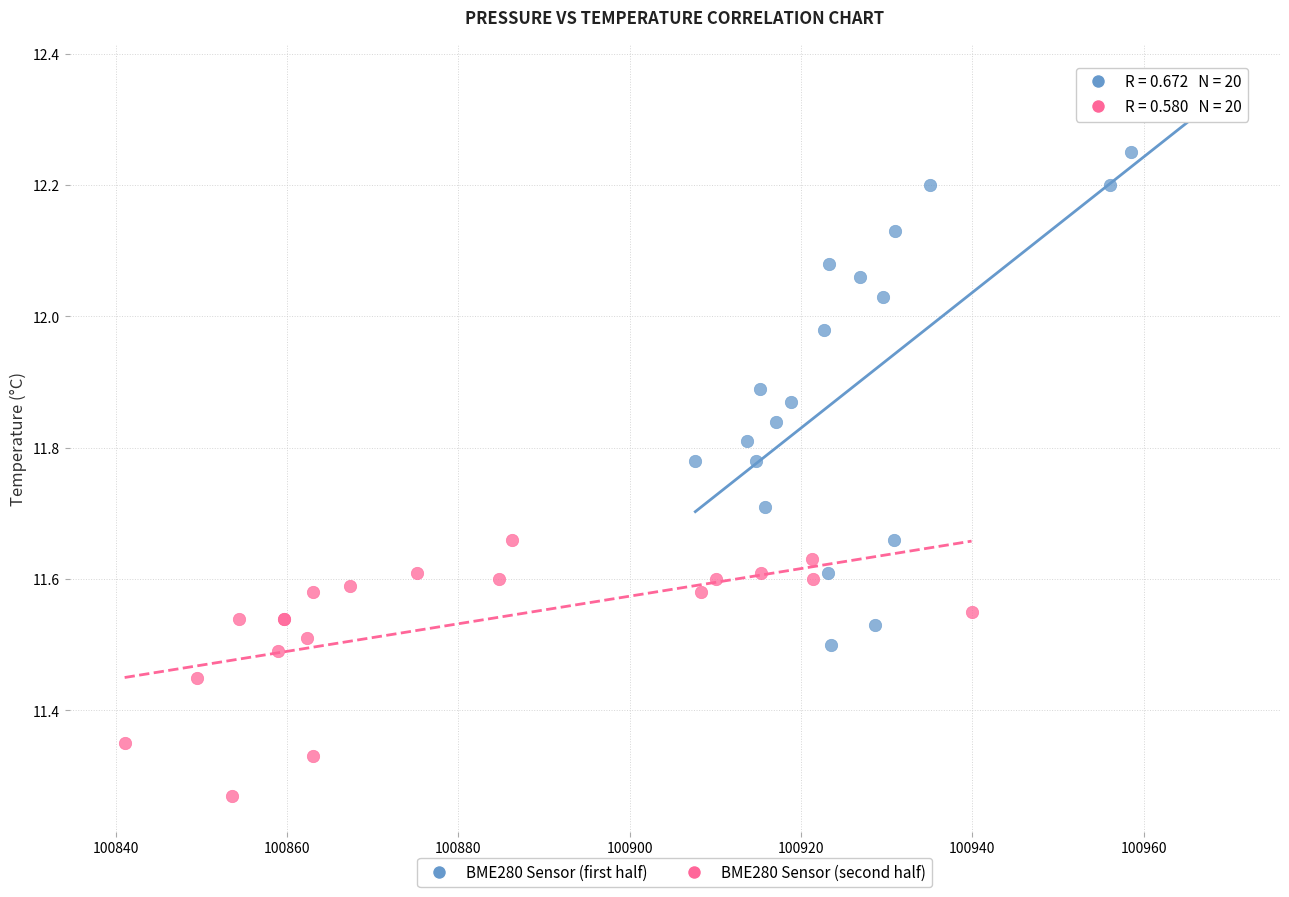

Which series contains the lowest Y value?

BME280 Sensor (second half)